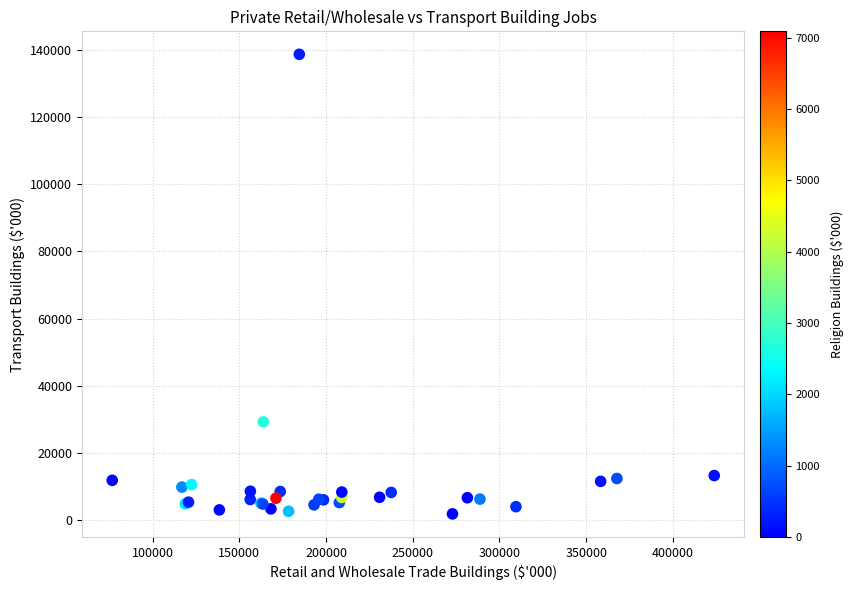

What Y value in the scatter plot is closest to 70267?

29160